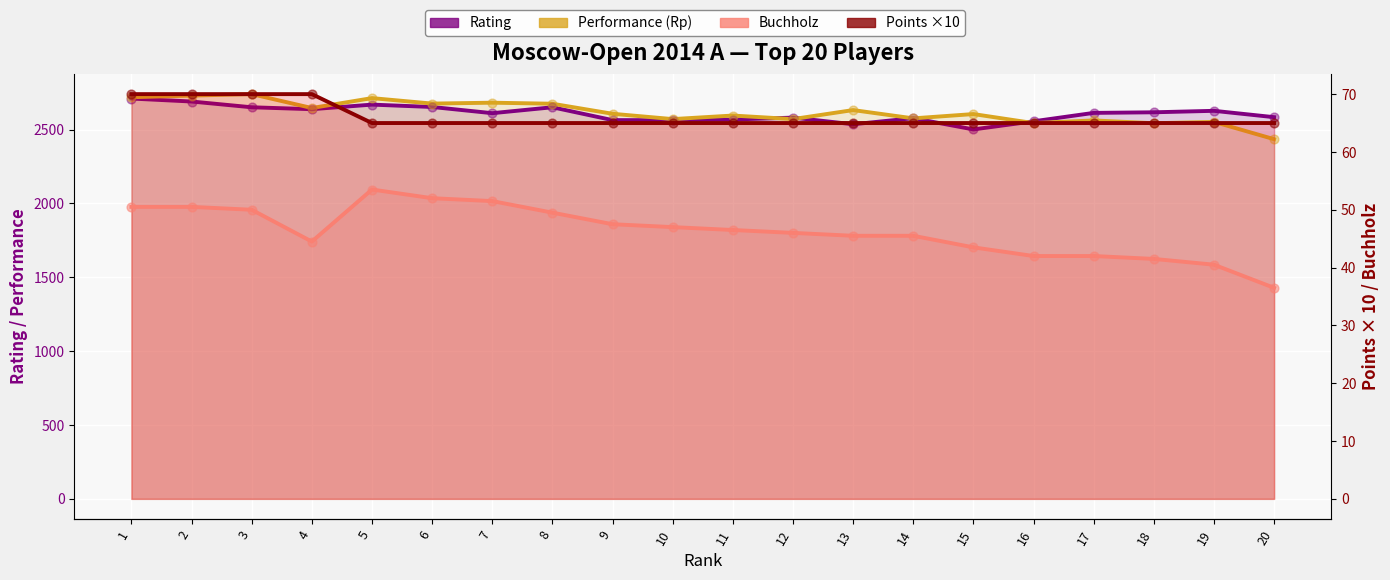

Which series has the largest total across all categories?

Performance (Rp)